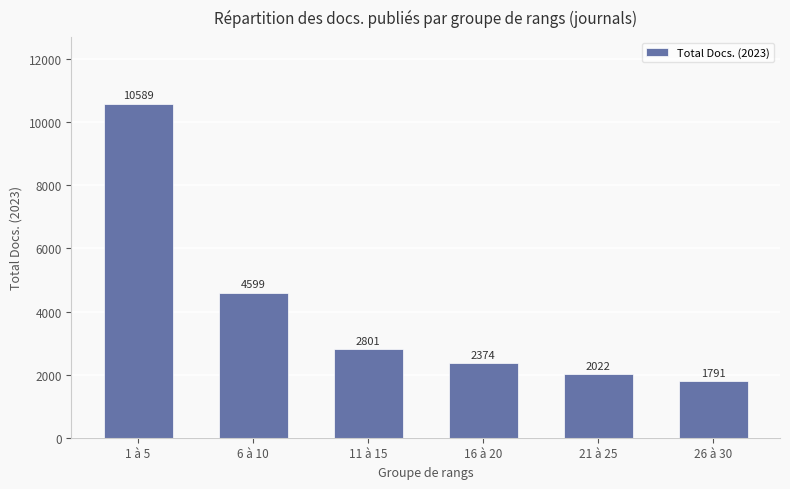

What is the difference between the values at 11 à 15 and 21 à 25?

779